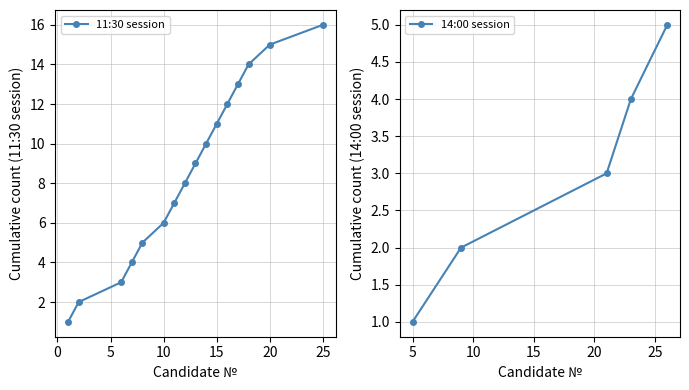

True or false: 11:30 session has more than 2 interior local peaks.

False